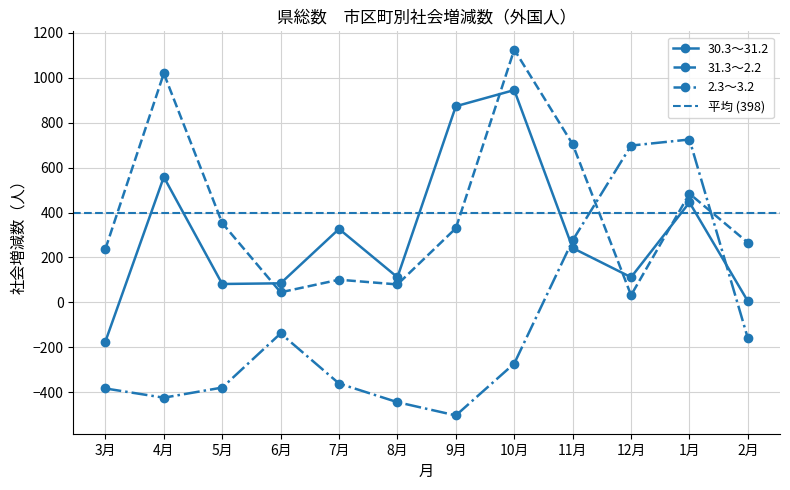

At how many categories does at least one series exceed 1121?

1